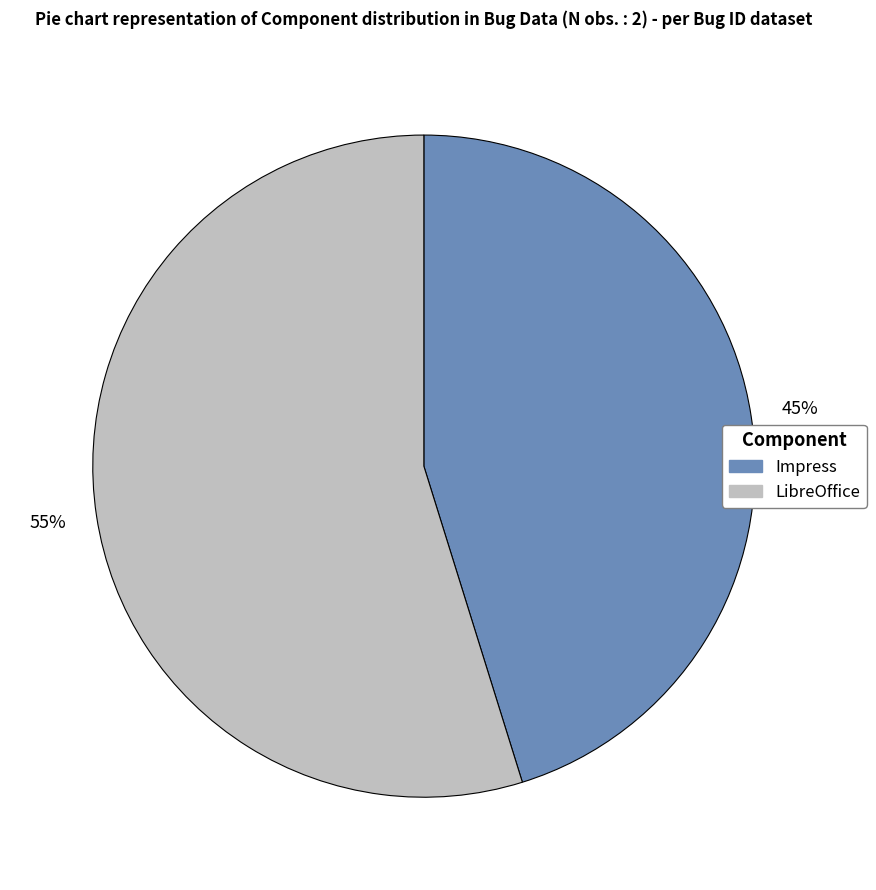

What percentage is the LibreOffice slice, to the nearest percent?

55%